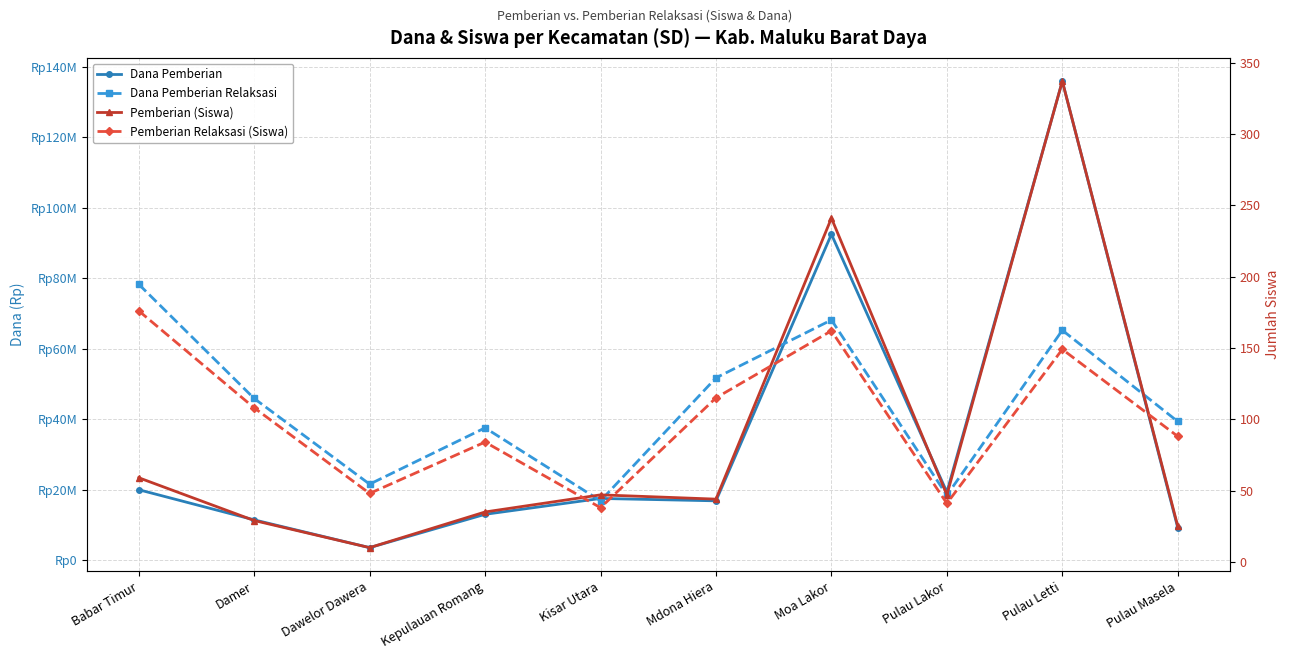

At which label does Dana Pemberian reach its minimum?

Dawelor Dawera